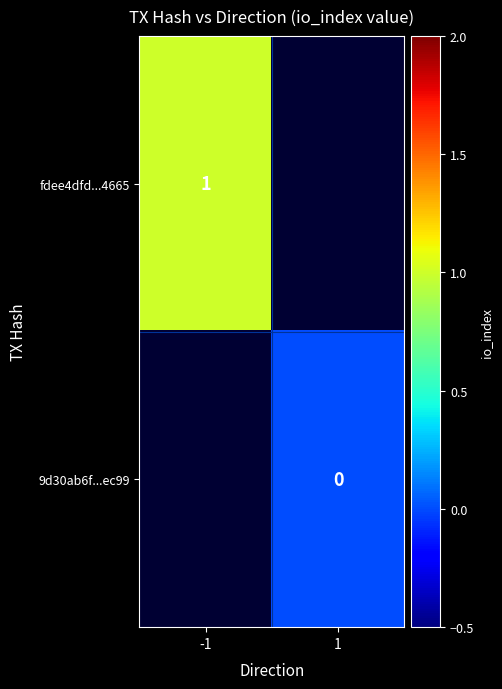

Which category has the lowest value across all series?

1